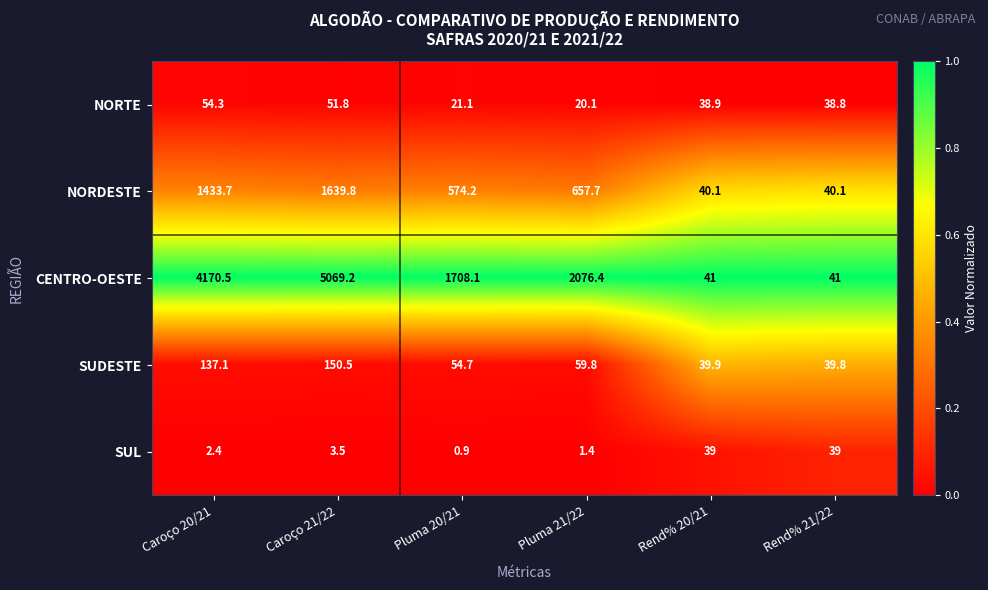

What is the total value across all series at Rend% 21/22?

198.7